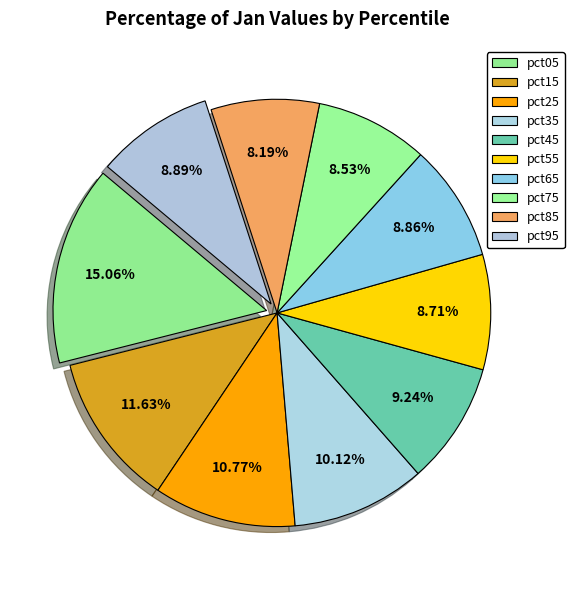

How many segments does this pie chart have?

10